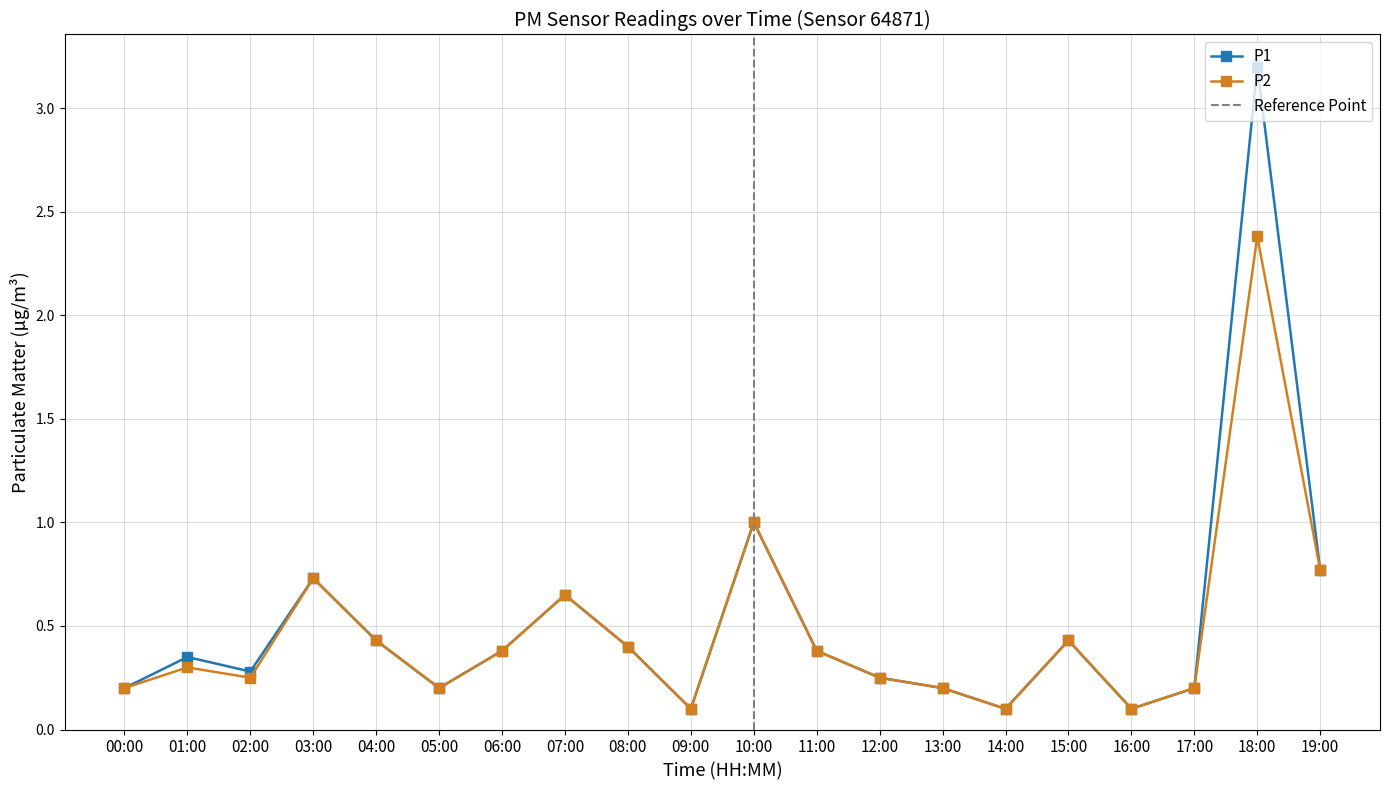

The P2 series shows 0.1 at 11:00. True or false?

False